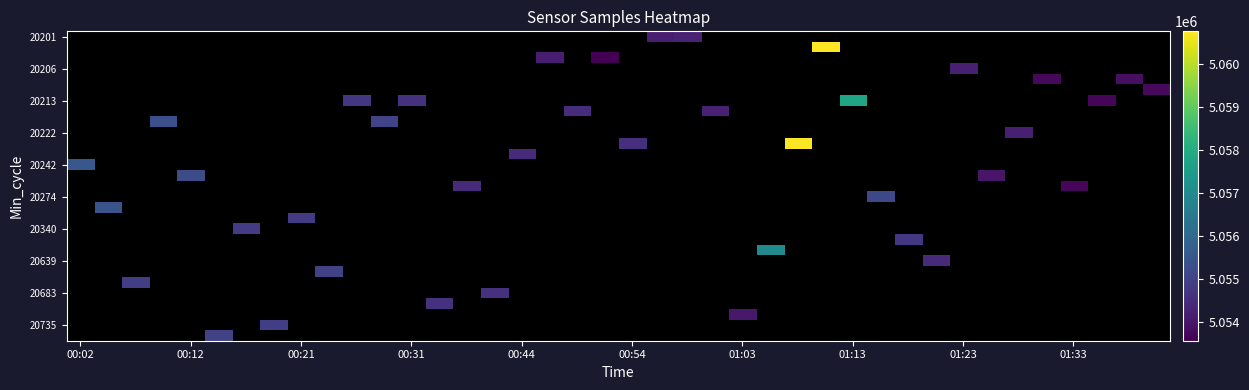

What is the greatest value displayed?

5060757.0